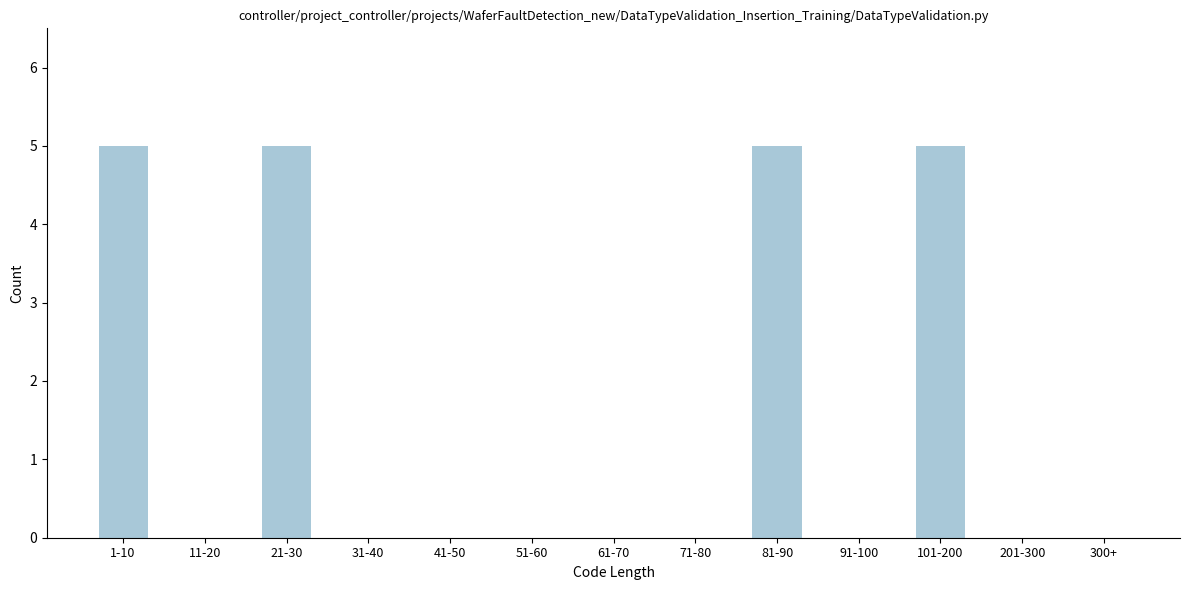

Reading left to right, list all the values displayed in this chart.

1-10=5	11-20=0	21-30=5	31-40=0	41-50=0	51-60=0	61-70=0	71-80=0	81-90=5	91-100=0	101-200=5	201-300=0	300+=0